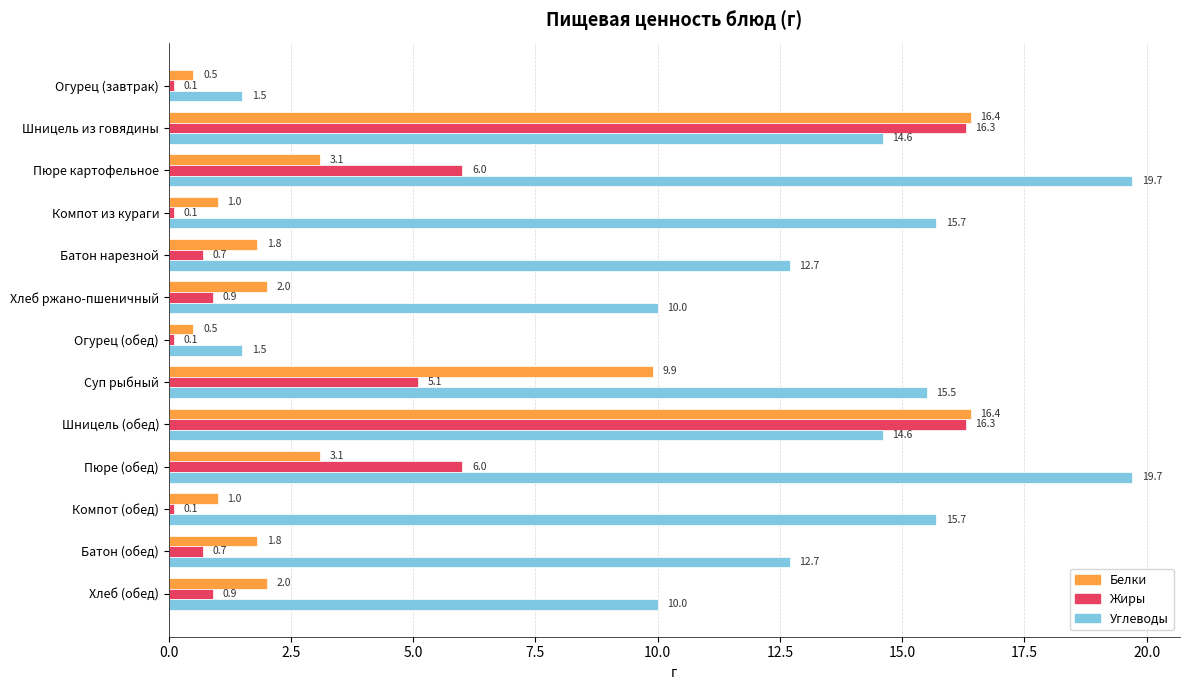

What is the average value of the Углеводы series?

12.6